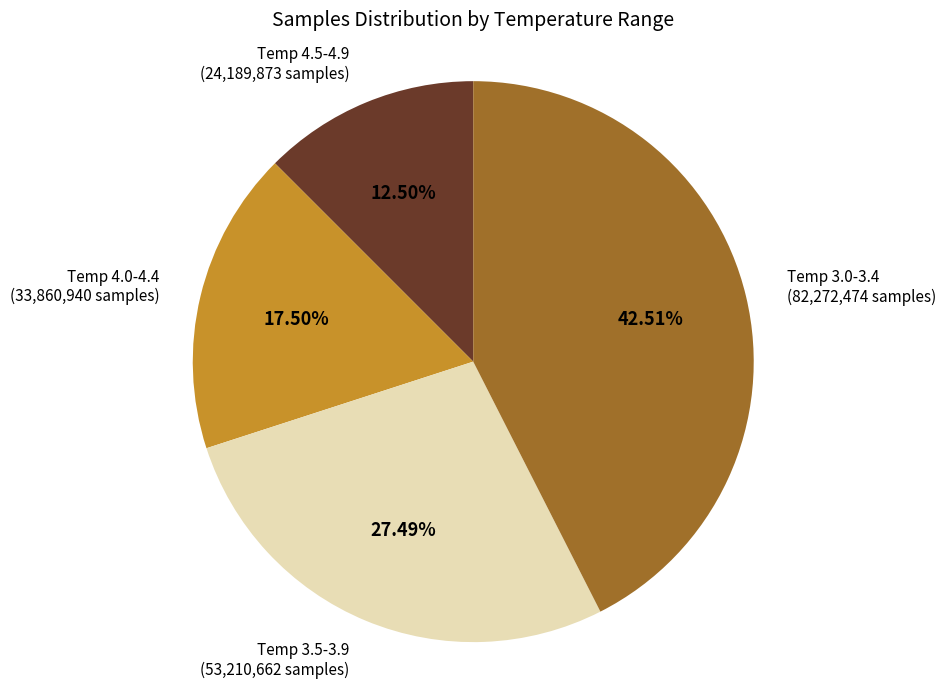

How many slices are in this pie chart?

4